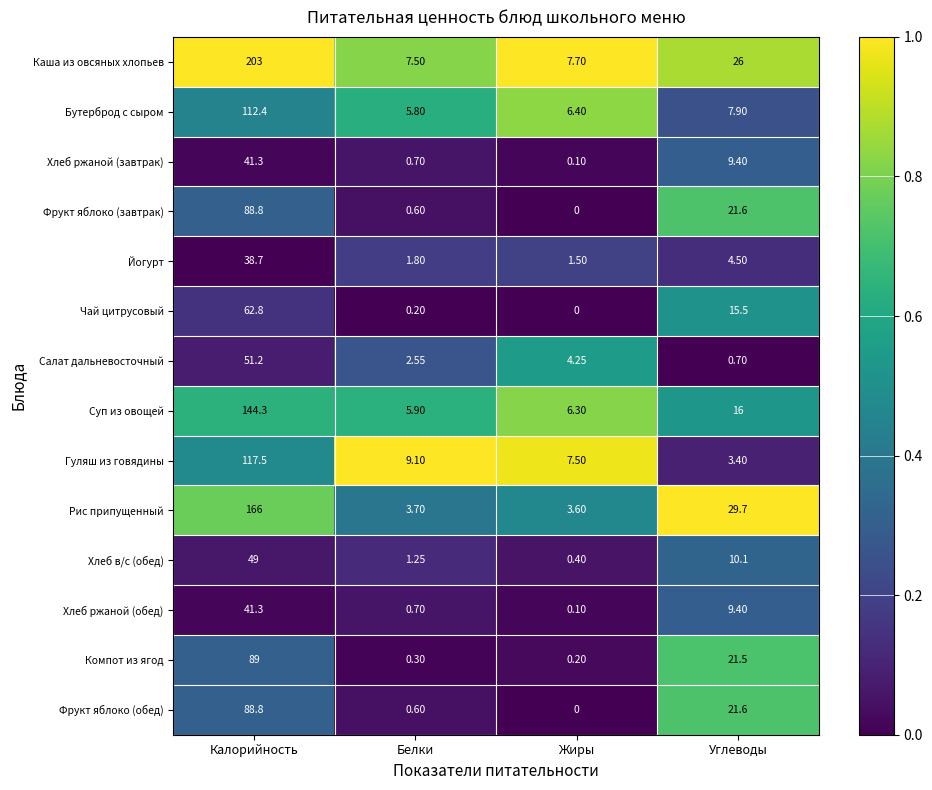

Where is Бутерброд с сыром nearest to the value 59?

Углеводы